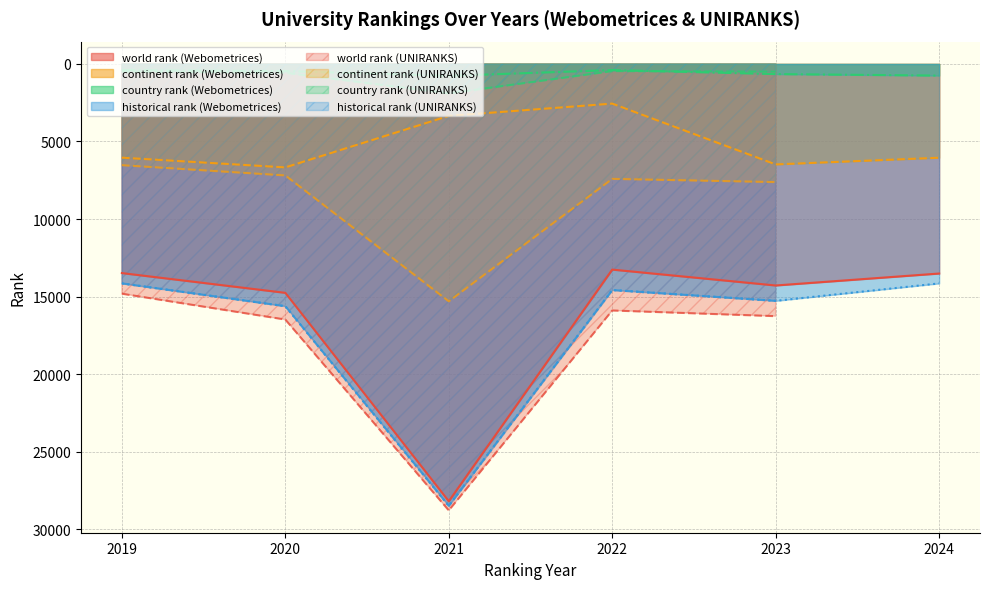

True or false: country rank has a value of 766.0 at 2021.

True